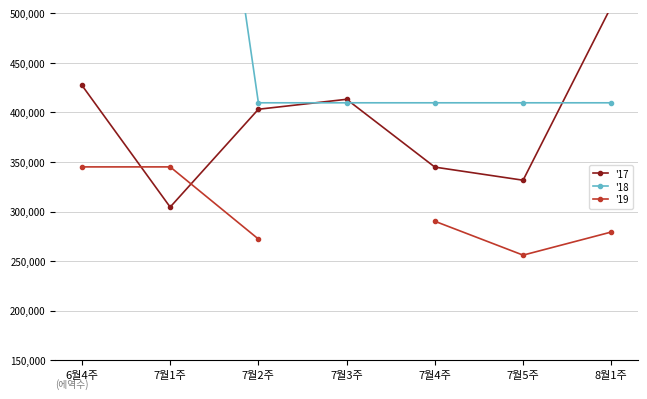

At which label is '17 closest to 405684?

7월2주